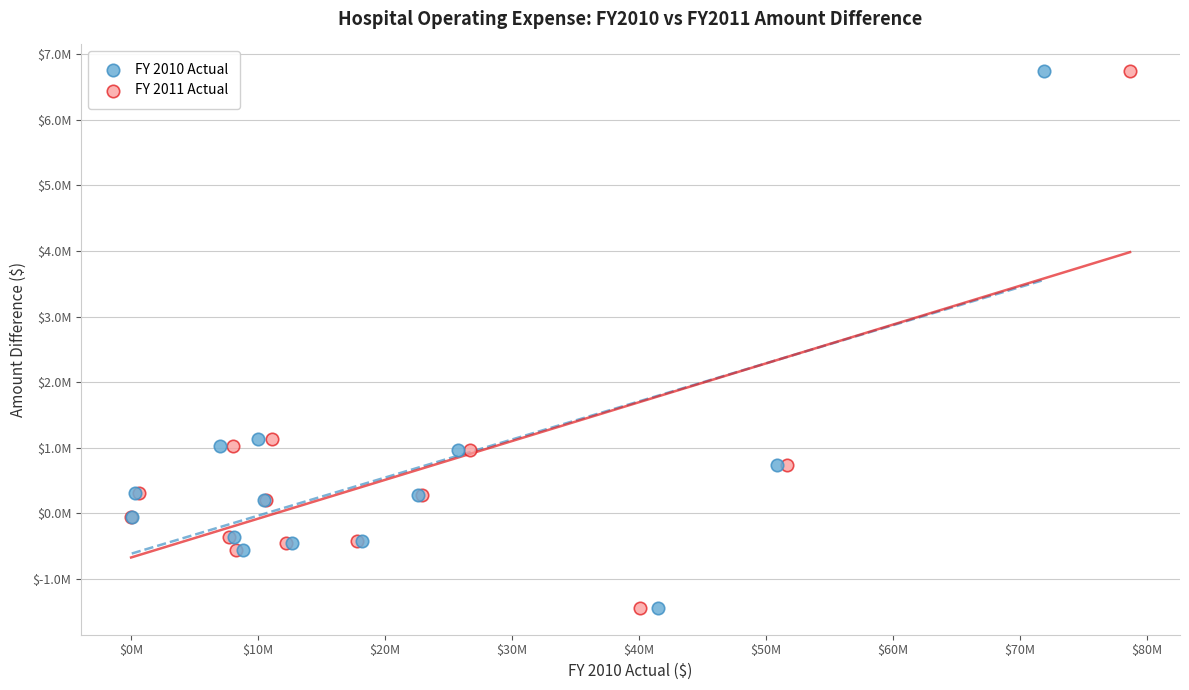

What are all the series names shown in the legend?

FY 2010 Actual, FY 2011 Actual